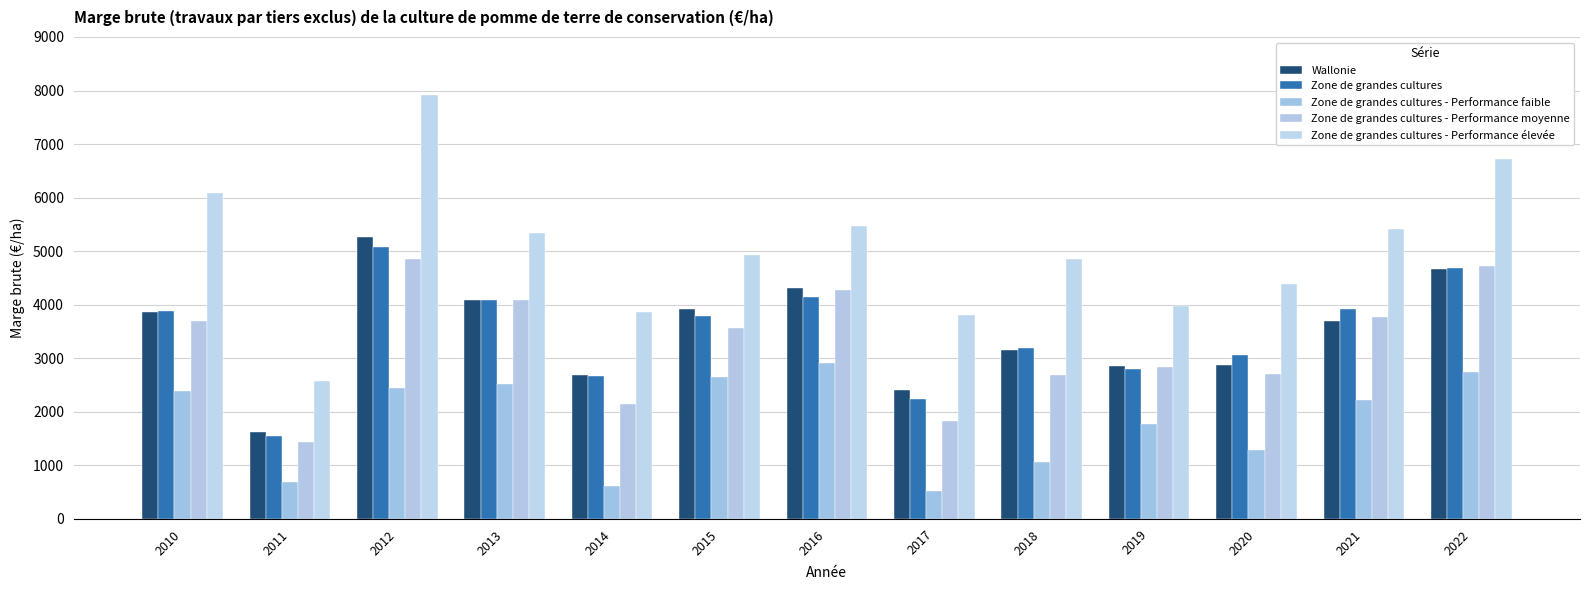

The Zone de grandes cultures series shows 2671.1 at 2014. True or false?

True